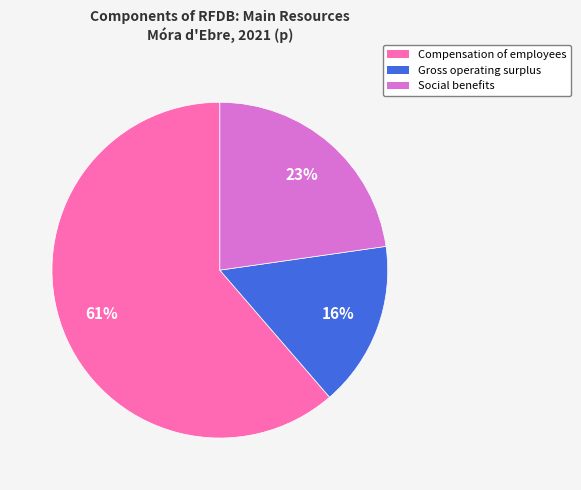

Which slice represents more than half of the pie?

Compensation of employees